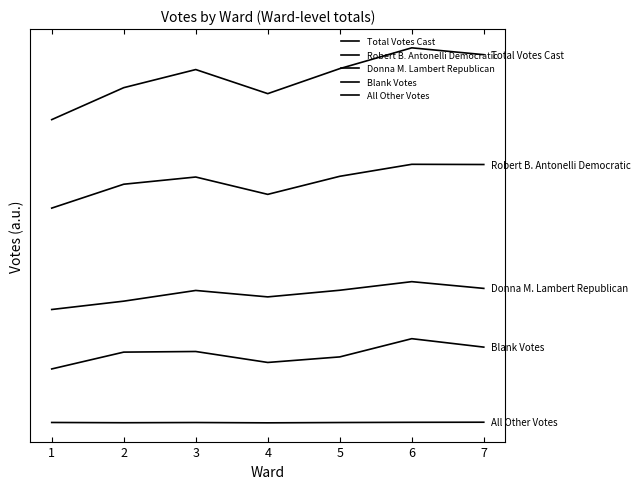

Does the chart have visible grid lines?

No